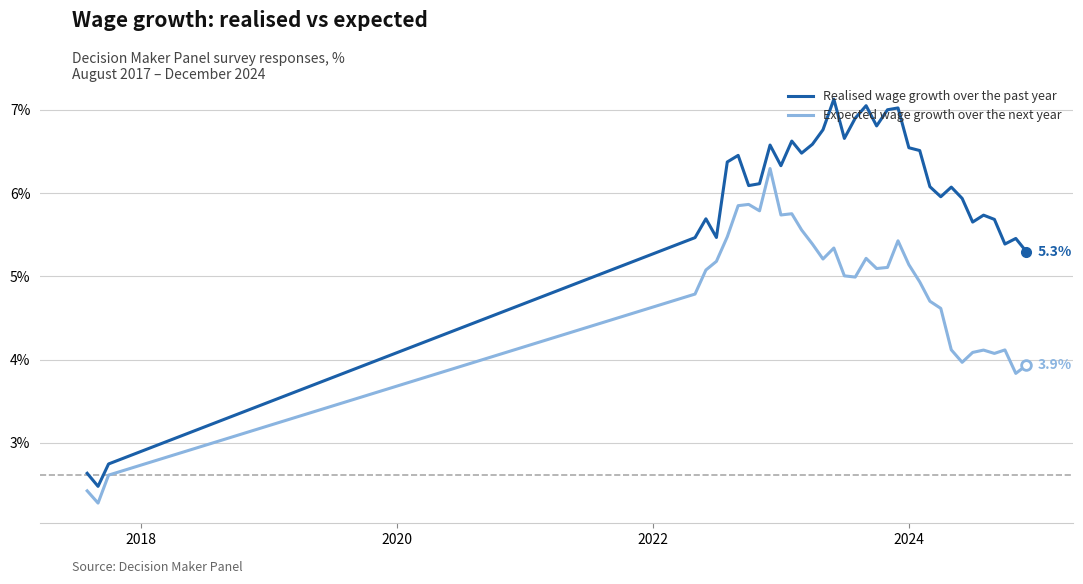

What is the difference between the maximum and minimum values in the Expected wage growth over the next year series?

4.0